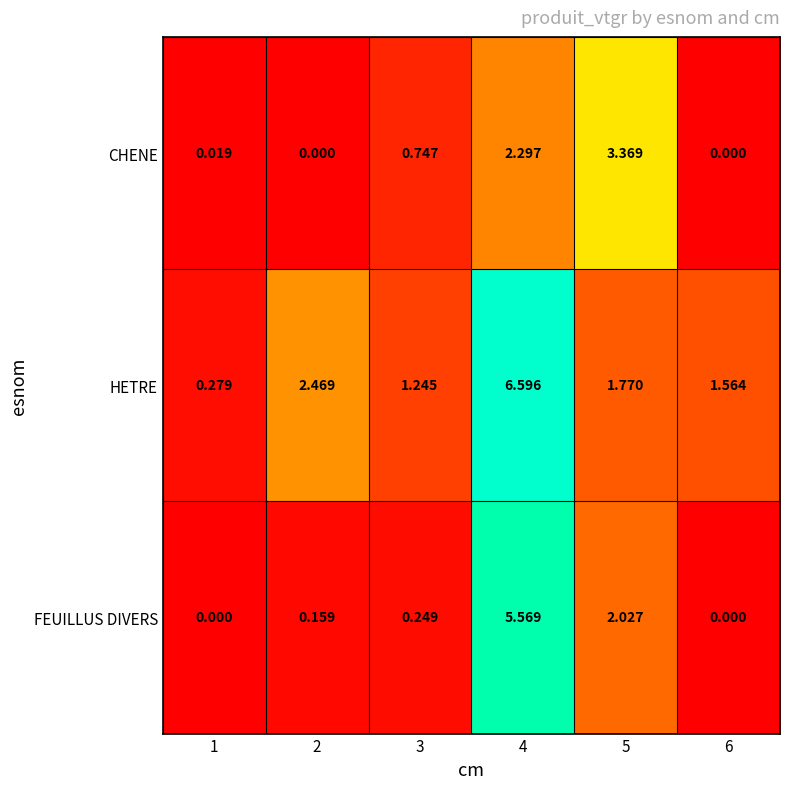

Is the value of FEUILLUS DIVERS at 1 greater than the value of HETRE at 3?

No